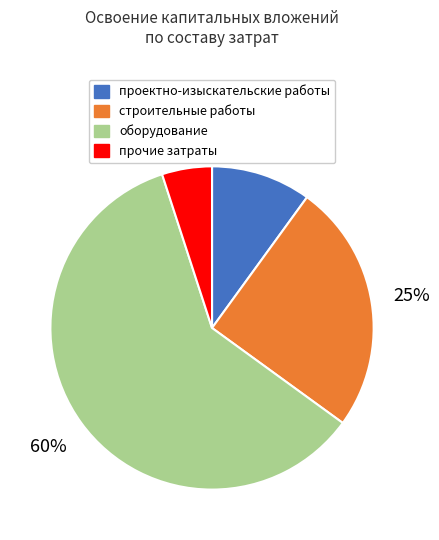

Is it true that строительные работы is 35% of the pie?

False